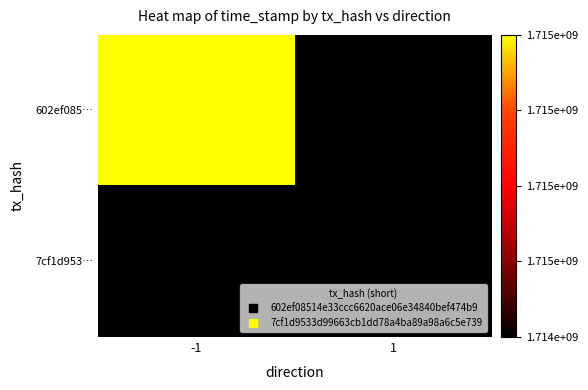

At which label is 602ef085… closest to 1715207902?

-1